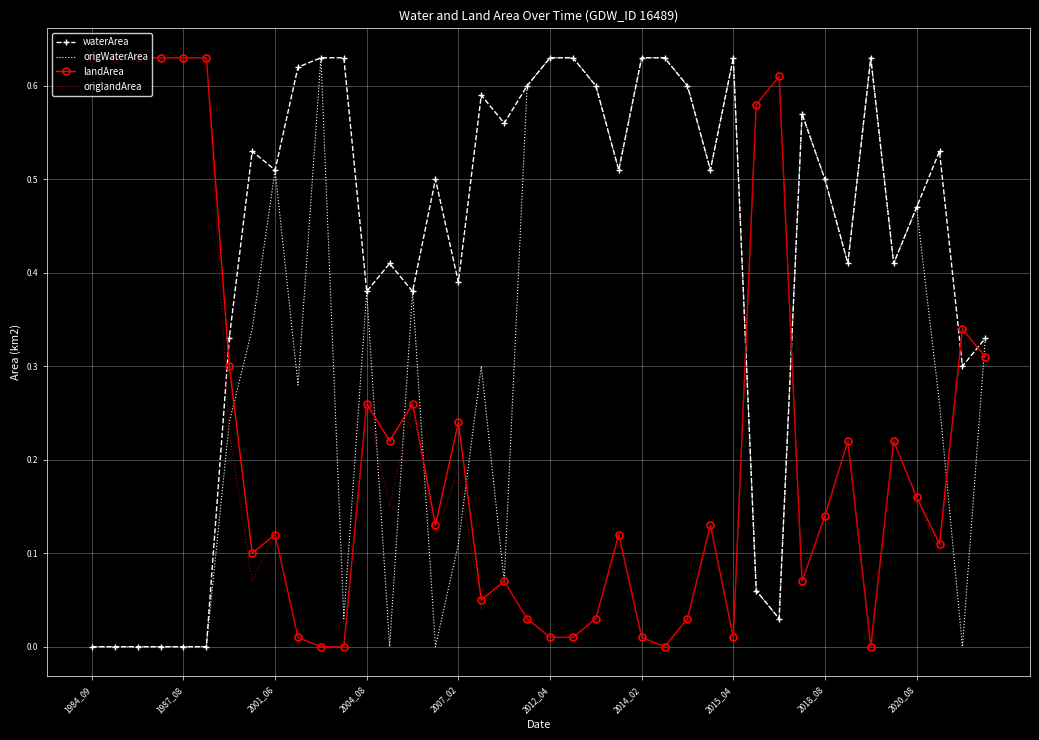

After their last crossing, which series has the higher values: waterArea or origlandArea?

waterArea